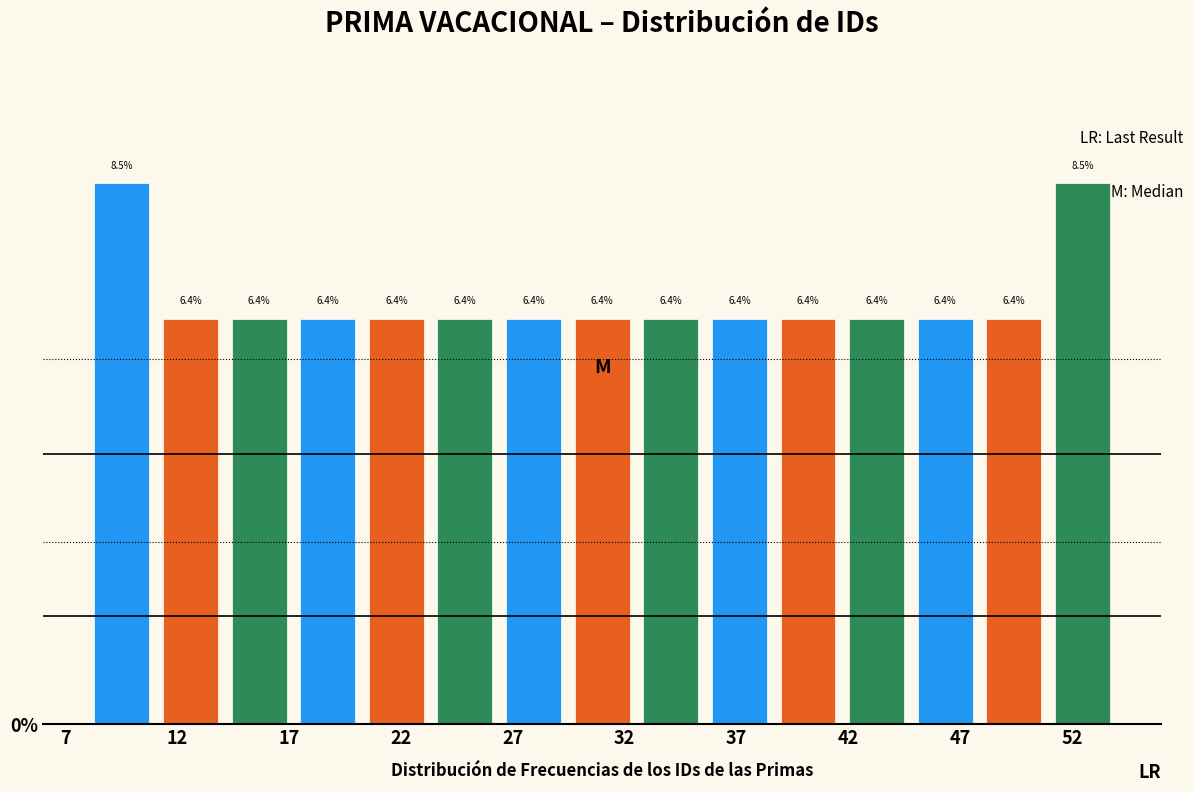

How tall is the bar that spans 48.0 to 51.0 on the x-axis? The bar edges are not printed on the chart, so give them approximately, as read against the axis.

6.4